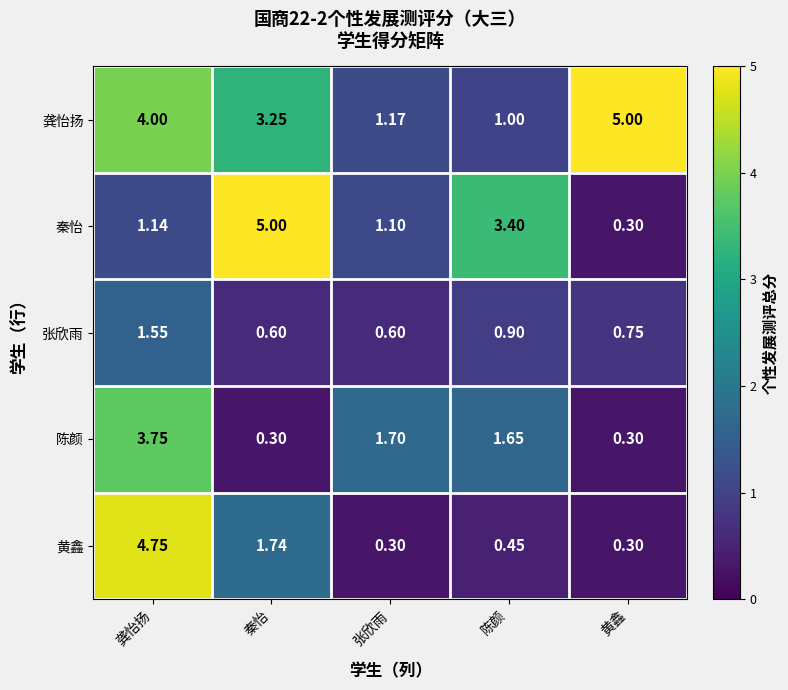

How many categories are shown in the chart?

5